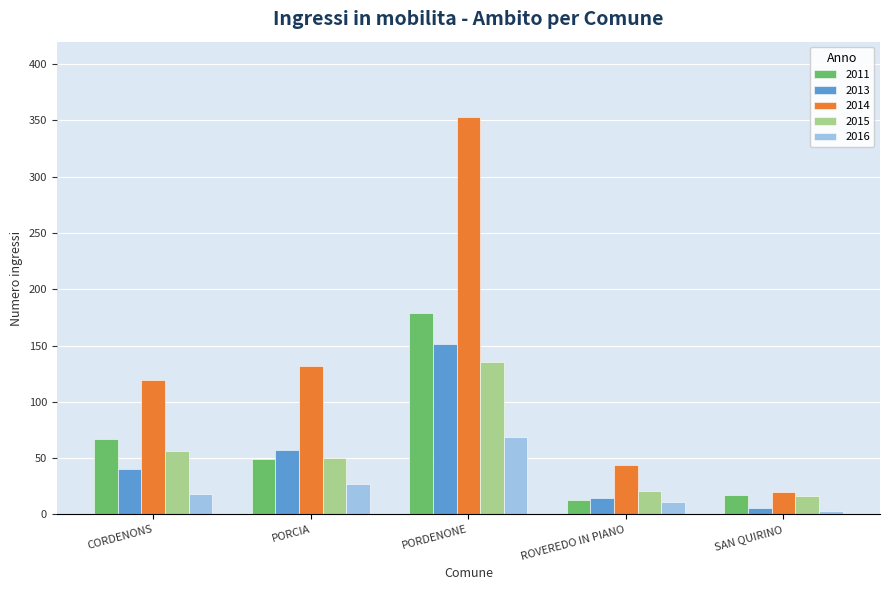

Which series has the largest total across all categories?

2014